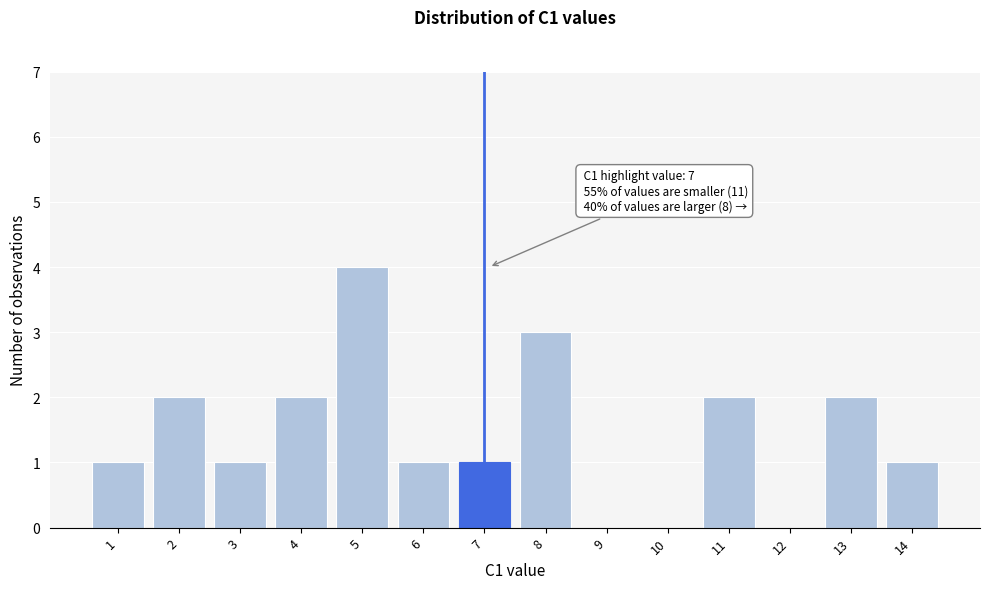

Reading left to right, list all the values displayed in this chart.

1=1	2=2	3=1	4=2	5=4	6=1	7=1	8=3	9=0	10=0	11=2	12=0	13=2	14=1